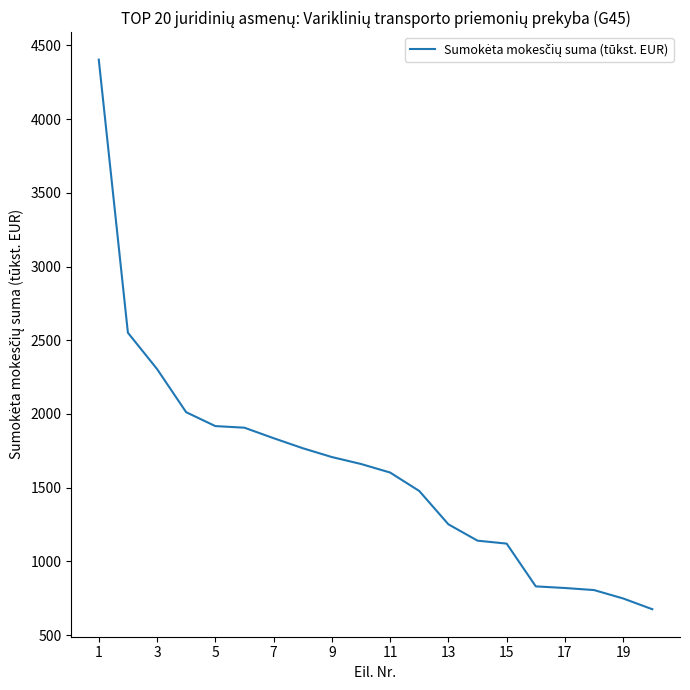

What is the maximum value shown in the chart?

4403